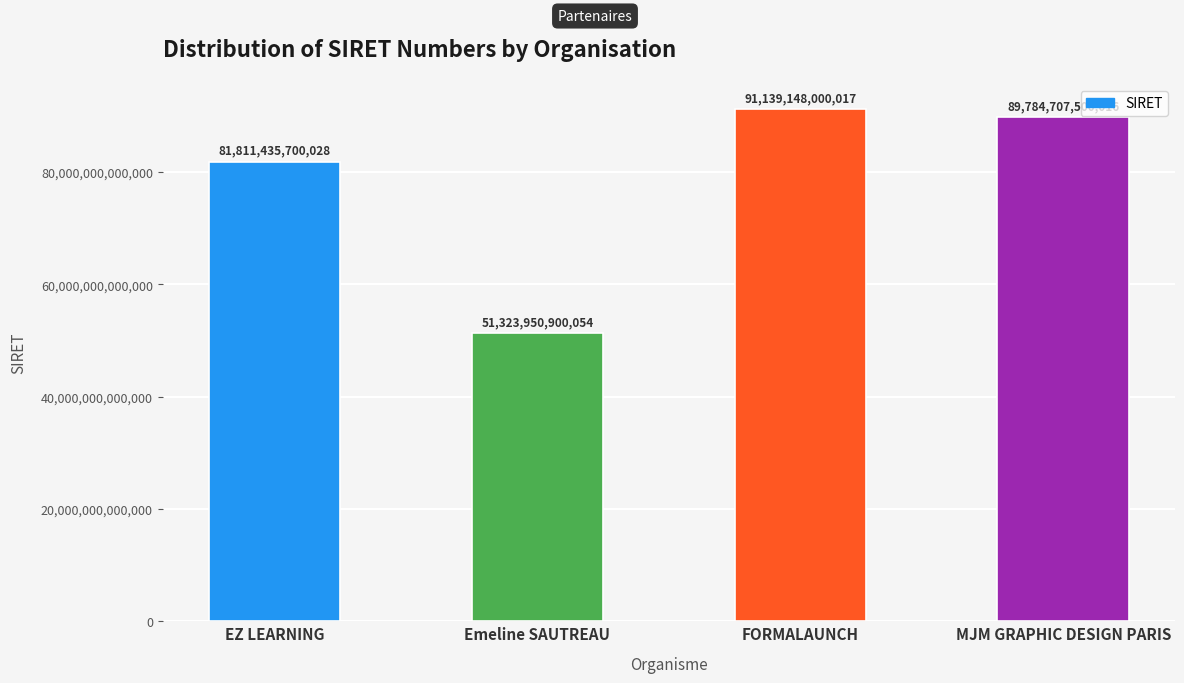

Which category has the highest value across all series?

FORMALAUNCH